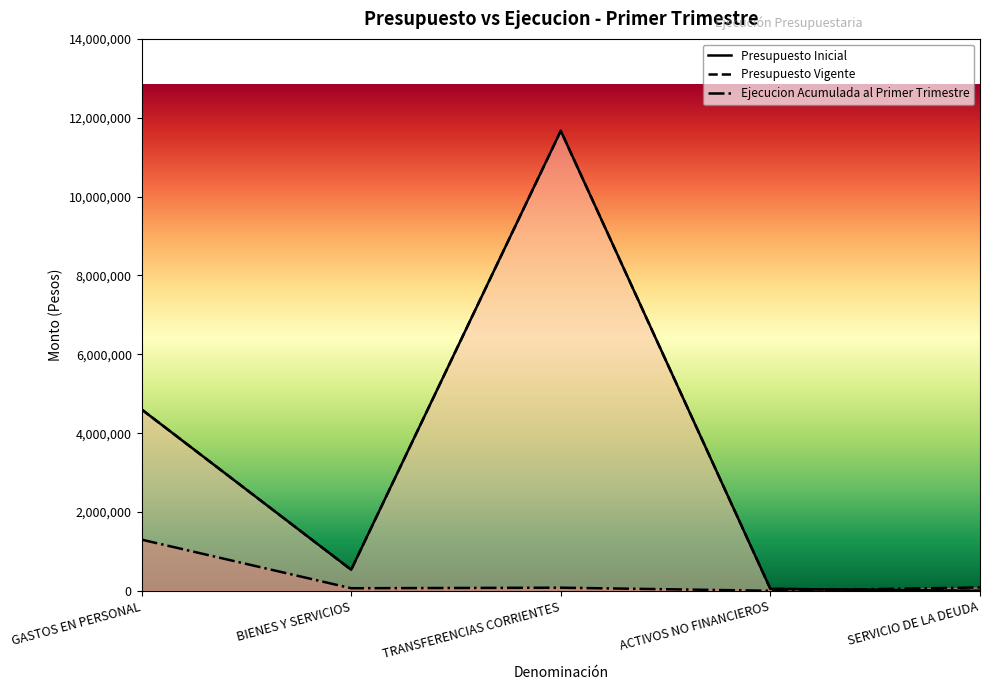

Rank the series by their maximum value, from lowest to highest.

Ejecucion Acumulada al Primer Trimestre, Presupuesto Inicial, Presupuesto Vigente